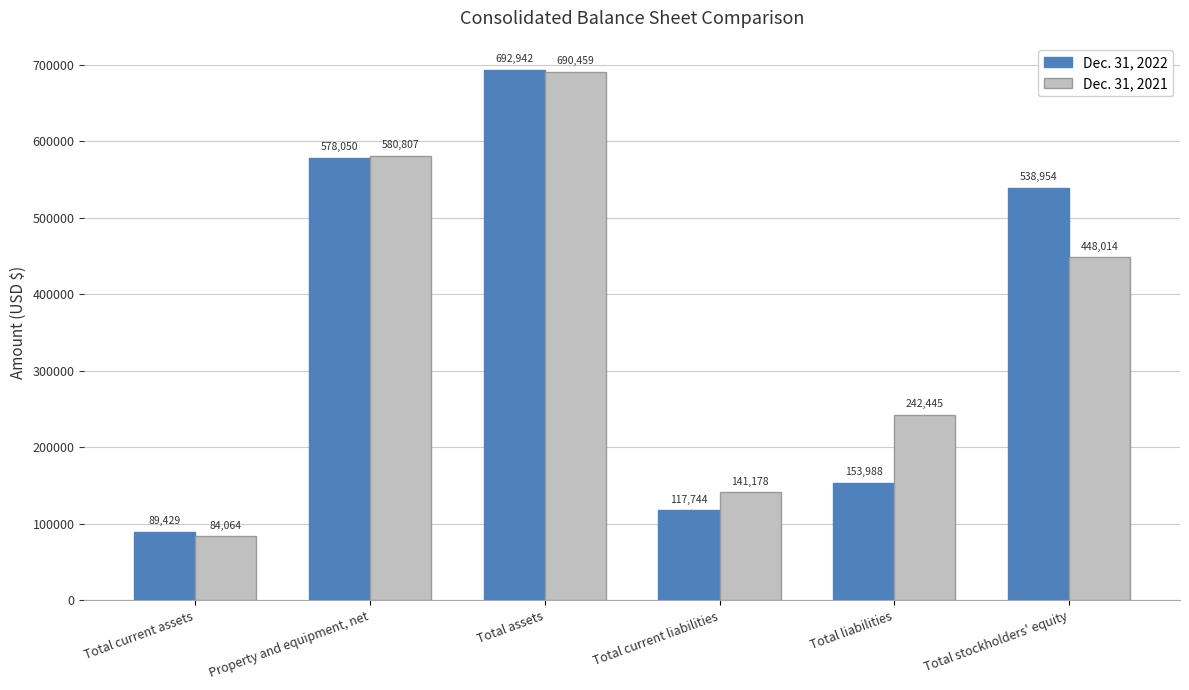

What position from the left is Property and equipment, net?

2